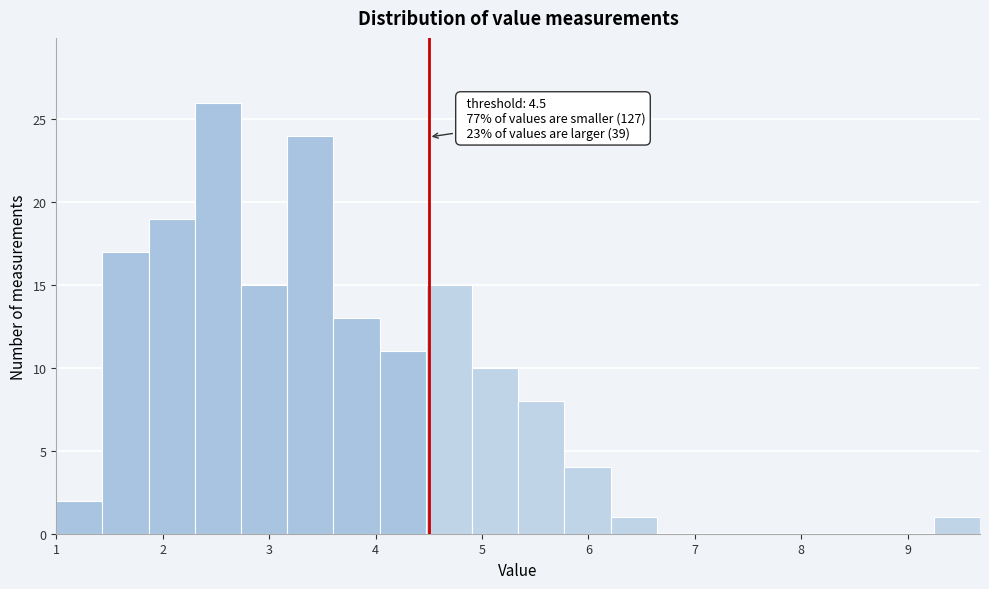

Over which range of the x-axis is the bar tallest?

2.3 to 2.7